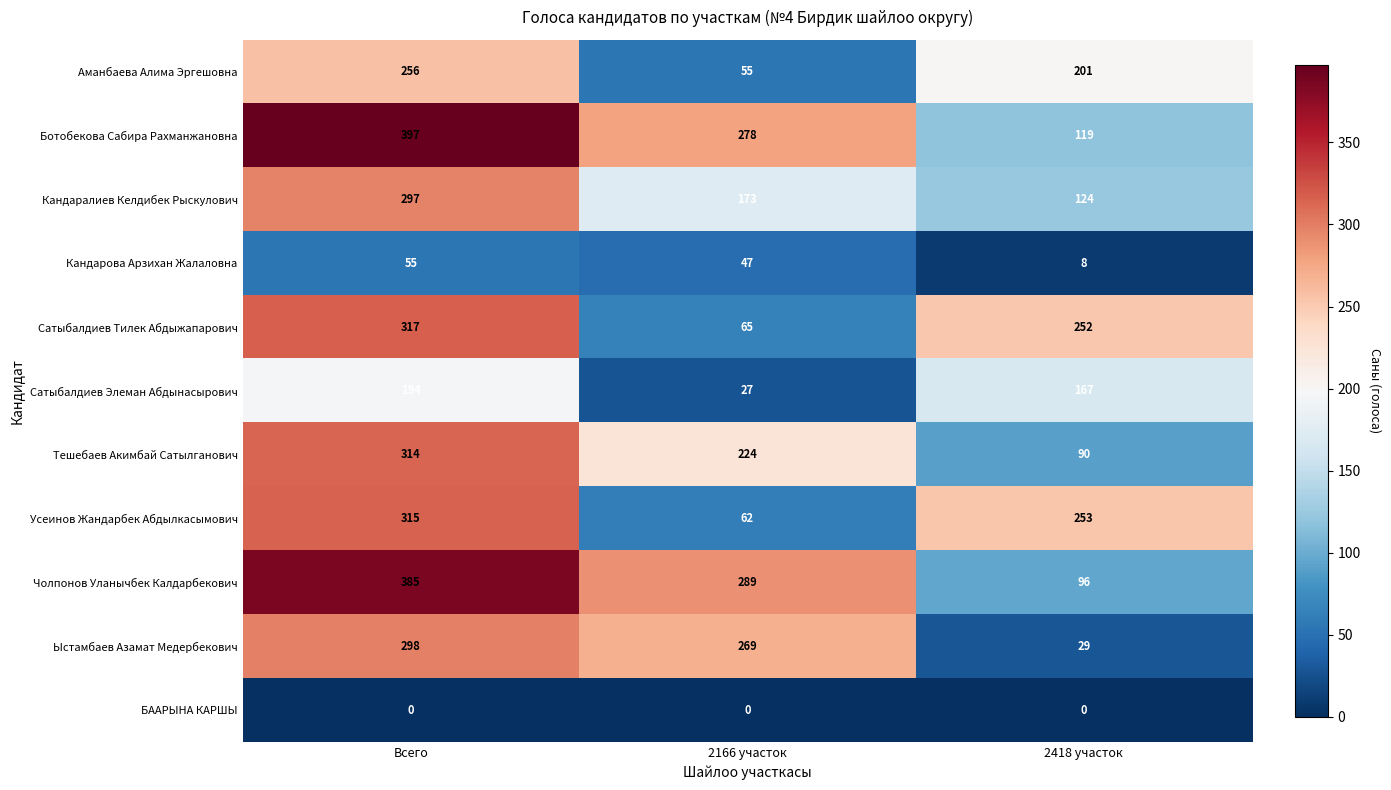

At which label is Сатыбалдиев Тилек Абдыжапарович closest to 191?

2418 участок